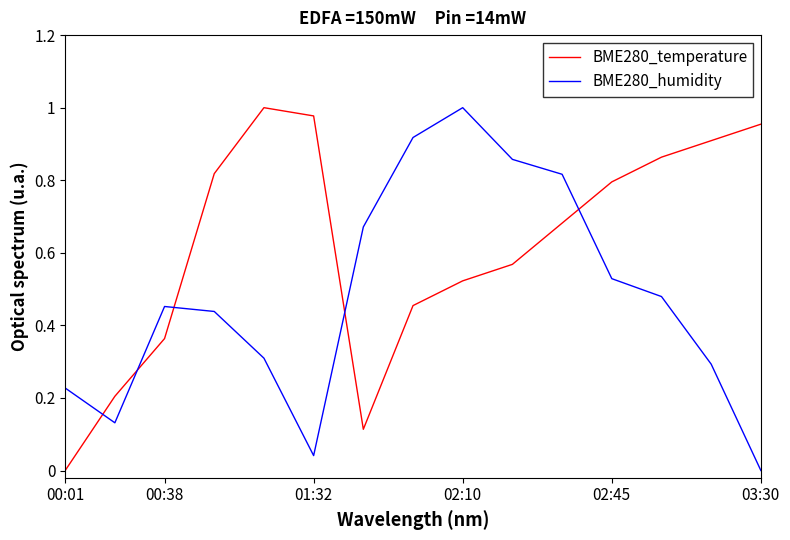

After their last crossing, which series has the higher values: BME280_temperature or BME280_humidity?

BME280_temperature